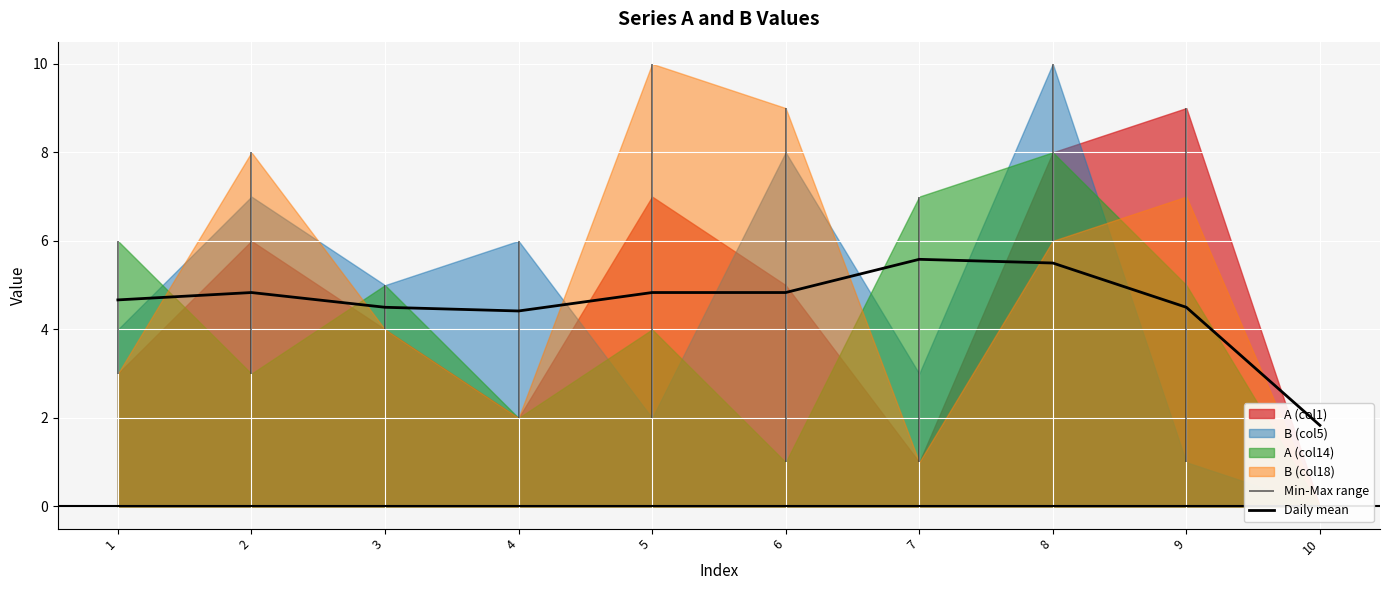

At which label does the data first exceed 4?

1